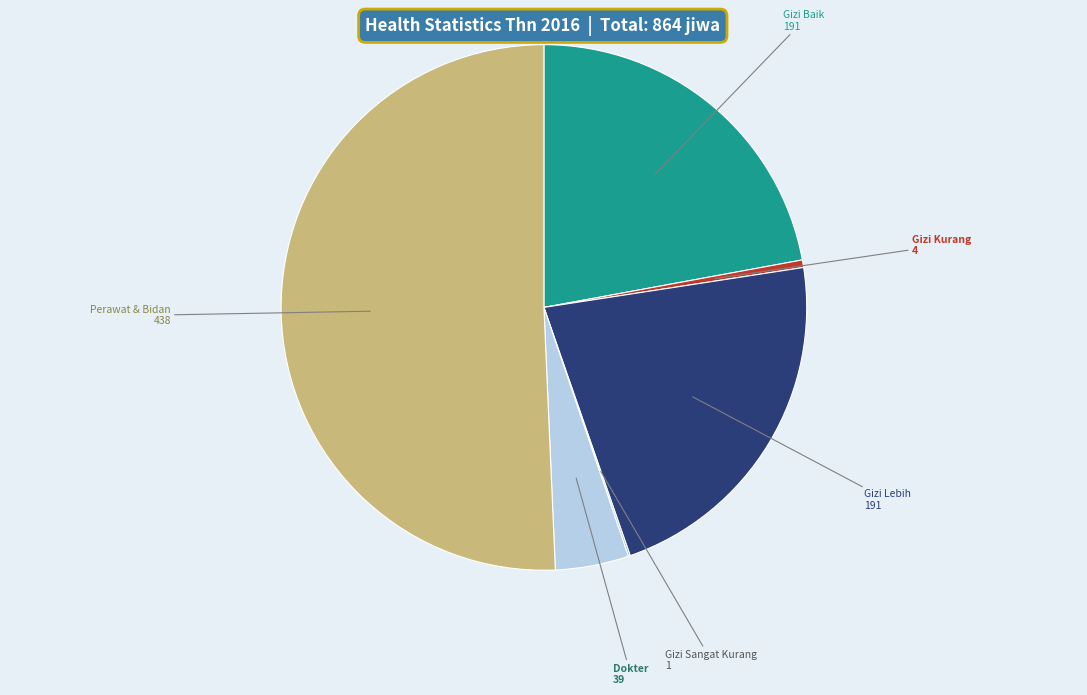

Is there a majority slice in this chart?

Yes